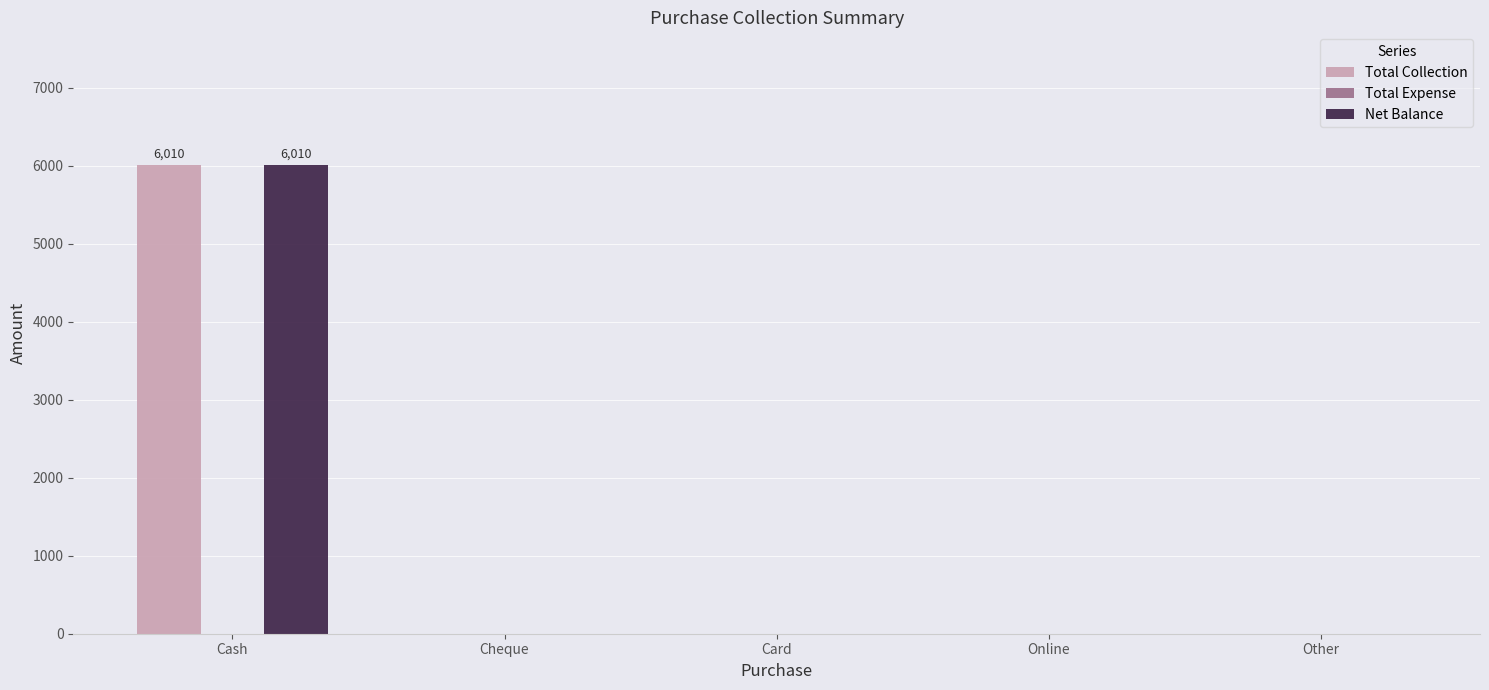

Is it true that Net Balance equals 0 at Cheque?

True